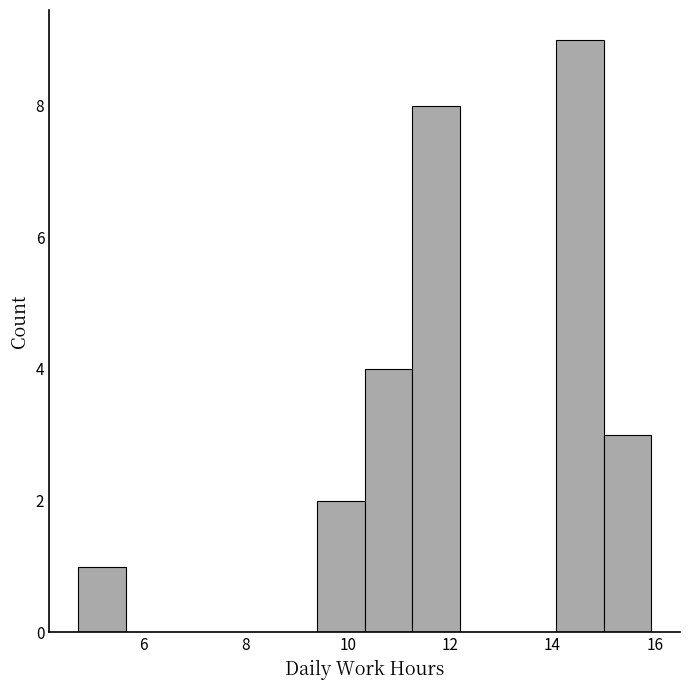

Reading left to right, transcribe this chart: for each bar, give the range it covers on the x-axis and its height. Neither the bar edges nor the heights are printed on the chart, so give them approximately, as read against the axes.

4.8 to 5.6: 1
5.6 to 6.6: 0
6.6 to 7.6: 0
7.6 to 8.4: 0
8.4 to 9.4: 0
9.4 to 10.4: 2
10.4 to 11.2: 4
11.2 to 12.2: 8
12.2 to 13.2: 0
13.2 to 14.0: 0
14.0 to 15.0: 9
15.0 to 16.0: 3